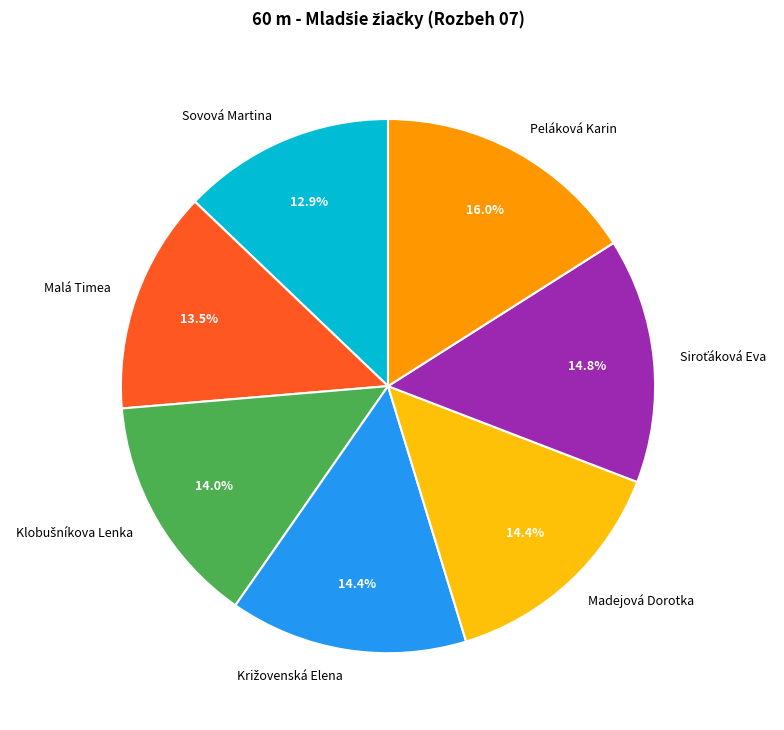

Which slice is the smallest?

Sovová Martina